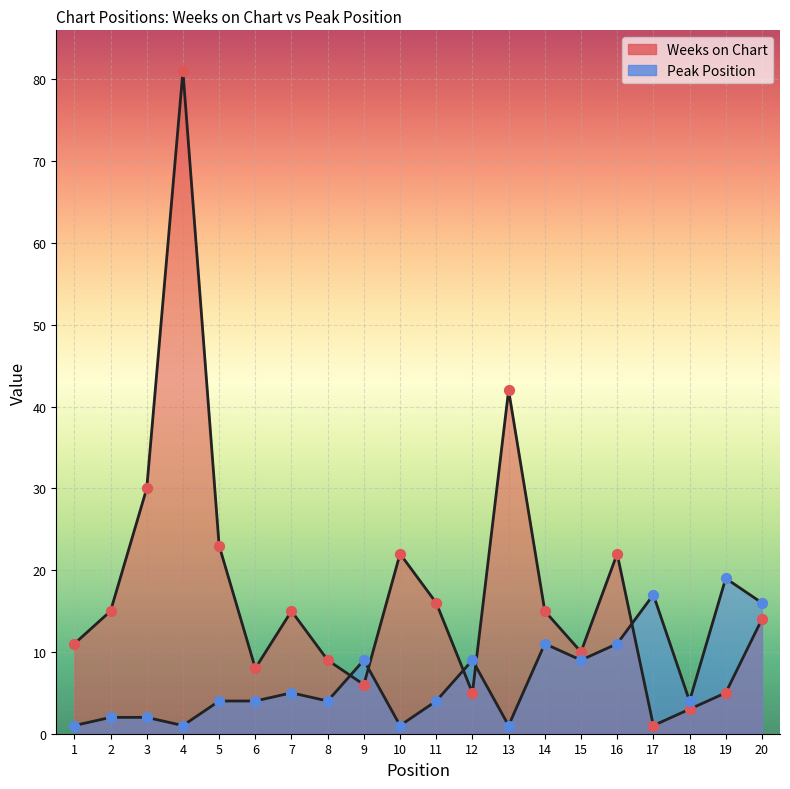

Which series reaches the minimum Y coordinate?

Weeks on Chart